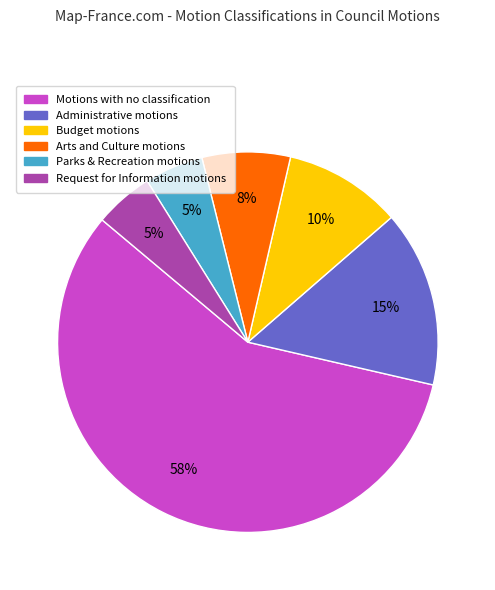

Is there any slice that represents more than half of the pie?

Yes